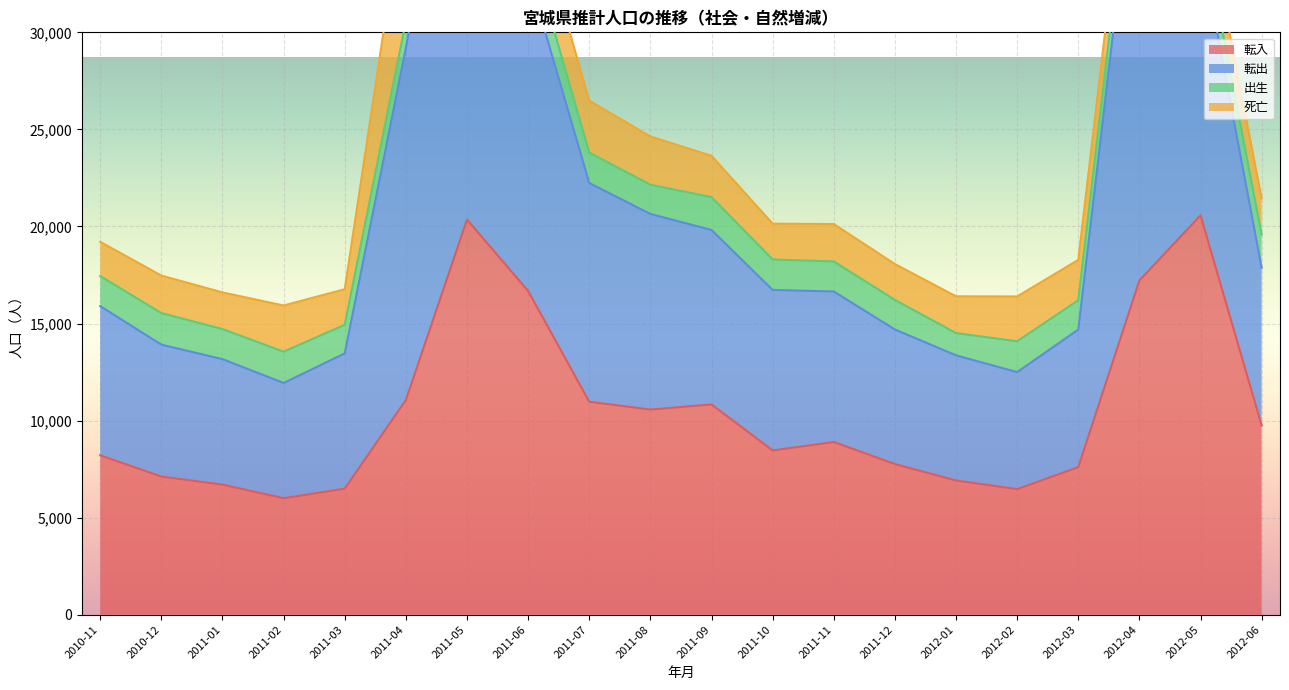

What is the maximum value for 転入?

20571